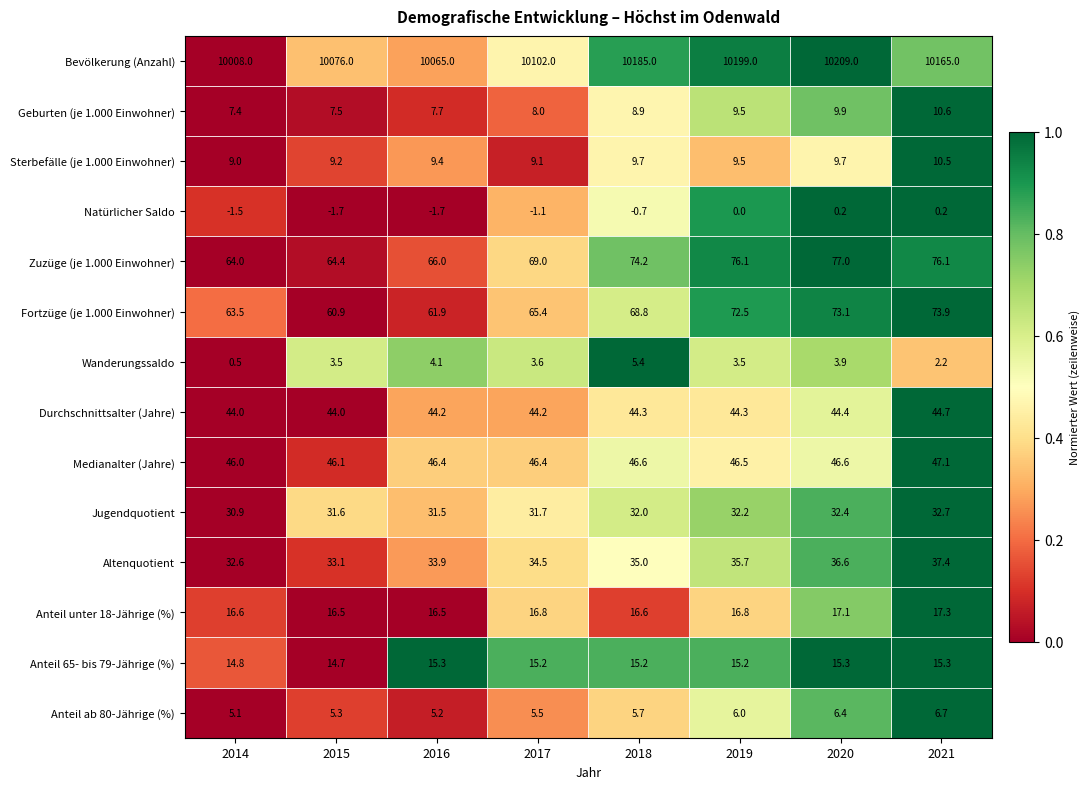

What is the spread (max minus min) of values at 2014?

10009.5